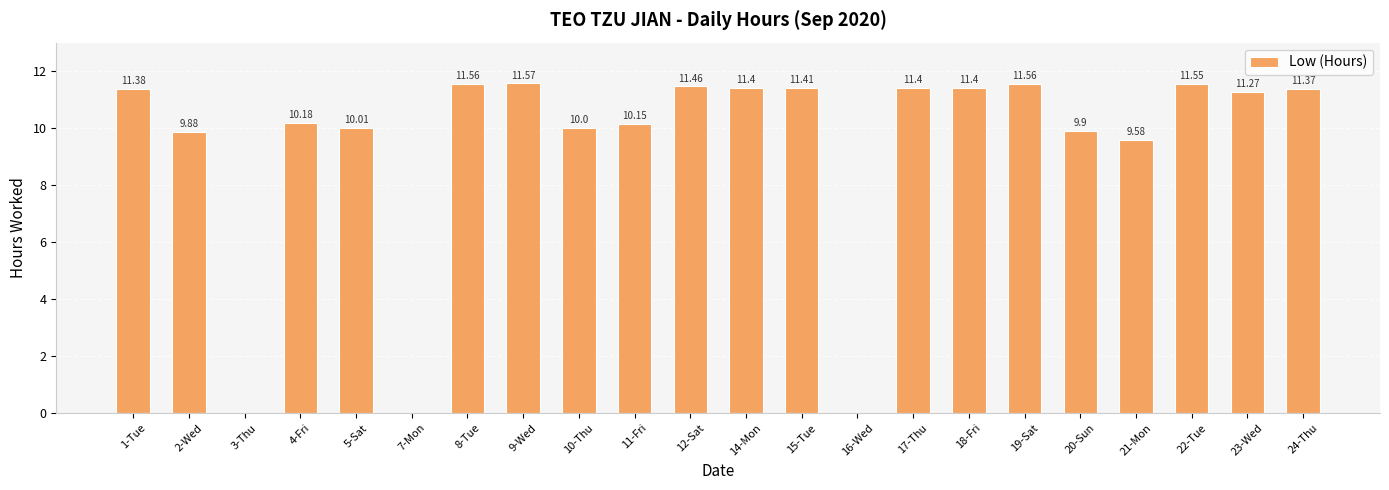

The value at 5-Sat is 10.0. True or false?

True